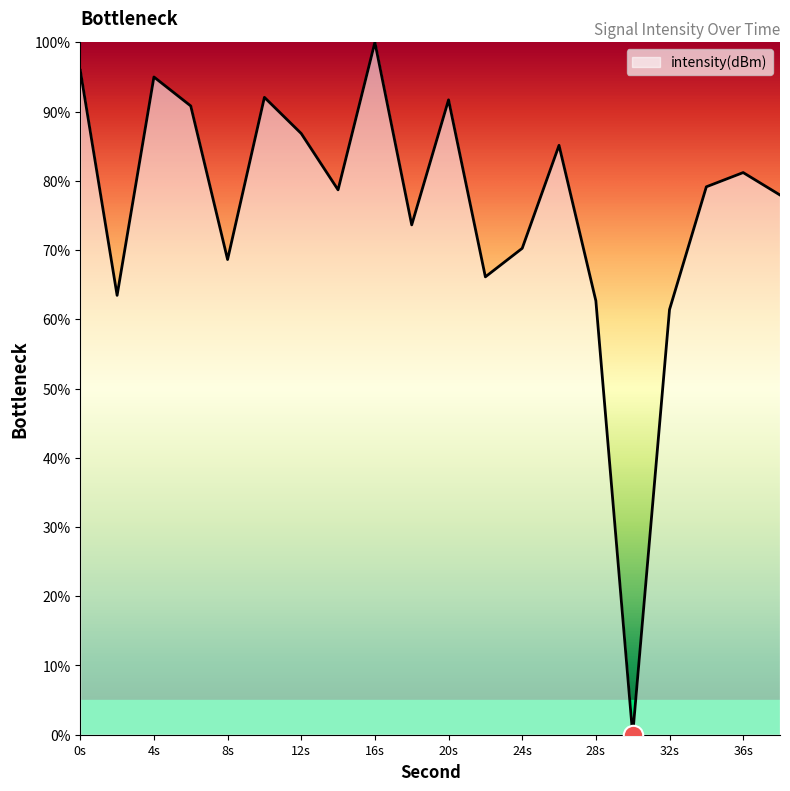

What is the difference between the maximum and minimum values?

100.0